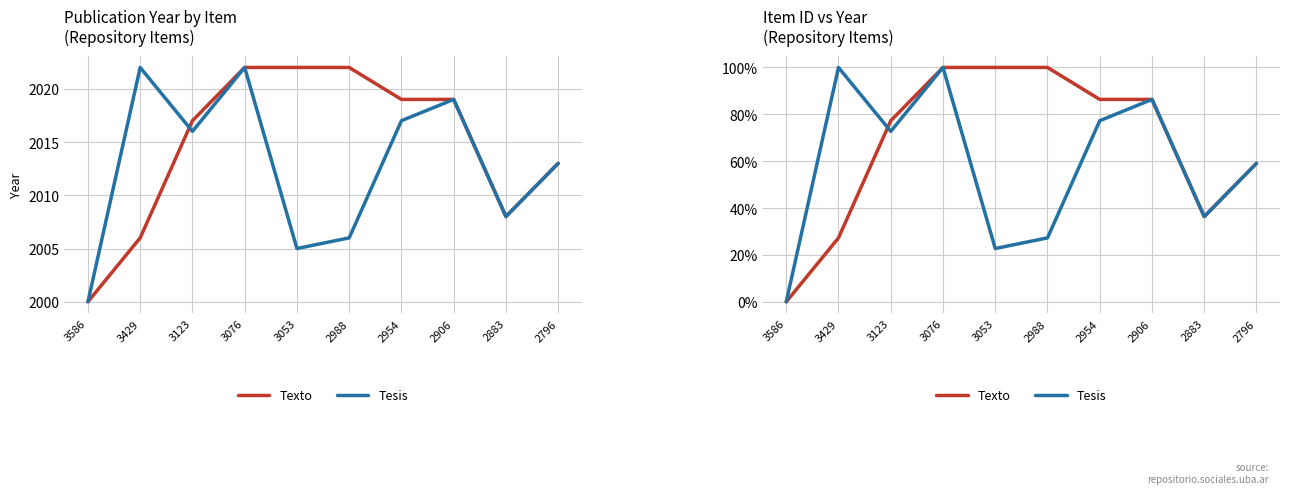

Is the value of Tesis at 2906 greater than the value of Texto at 2883?

Yes